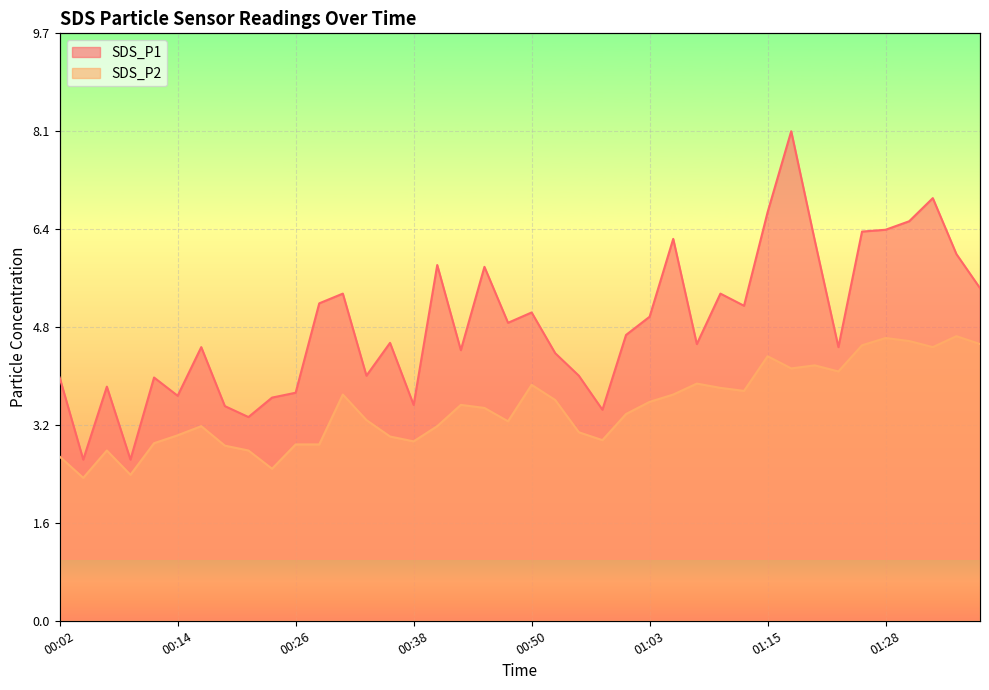

What is the greatest value displayed?

8.1